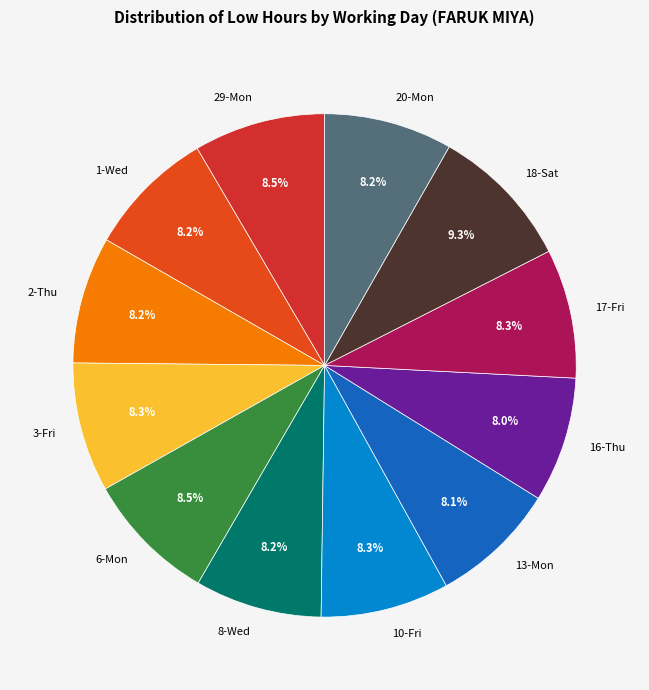

Do 20-Mon and 2-Thu together represent more than half of the pie?

No